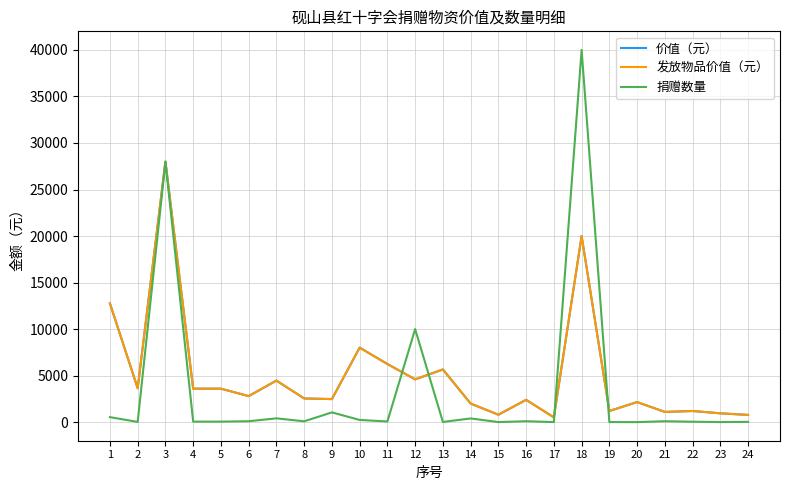

Which label corresponds to the largest value in the chart?

18